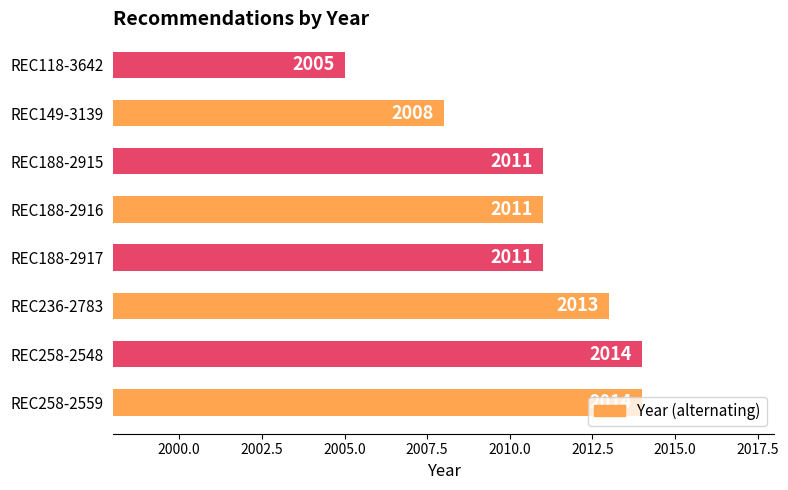

At which label is the value closest to 2009?

REC149-3139